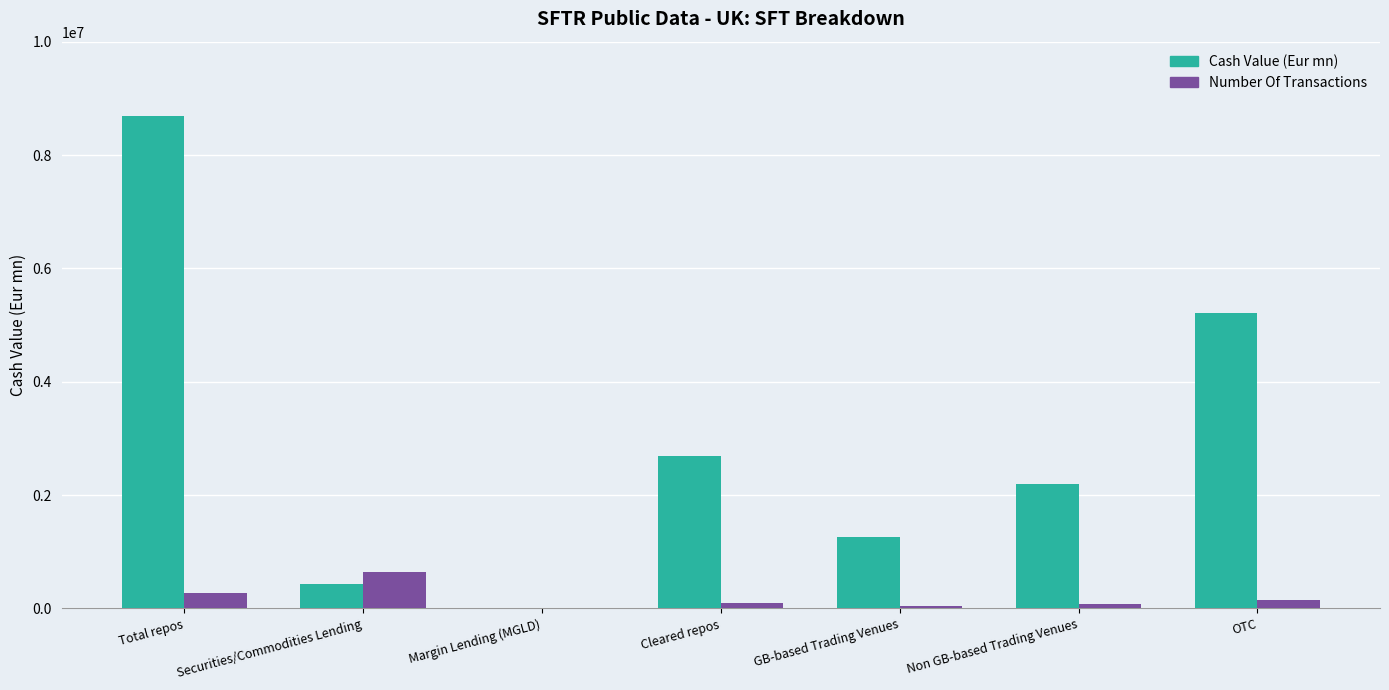

Which series has the widest spread of values?

Cash Value (Eur mn)